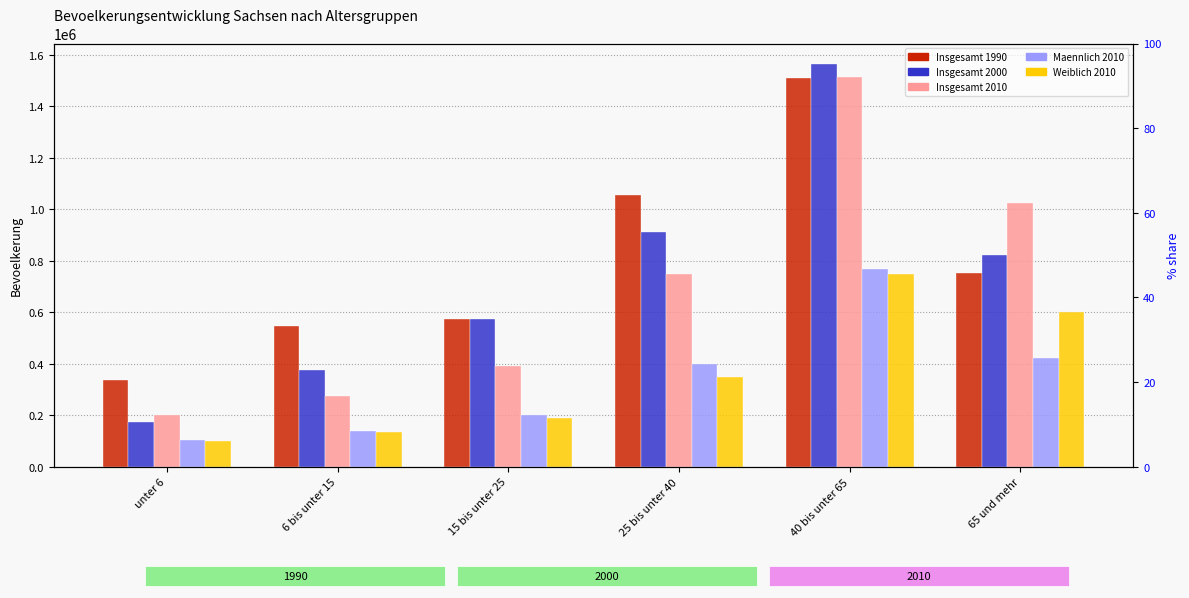

How many bars are there in each group?

5